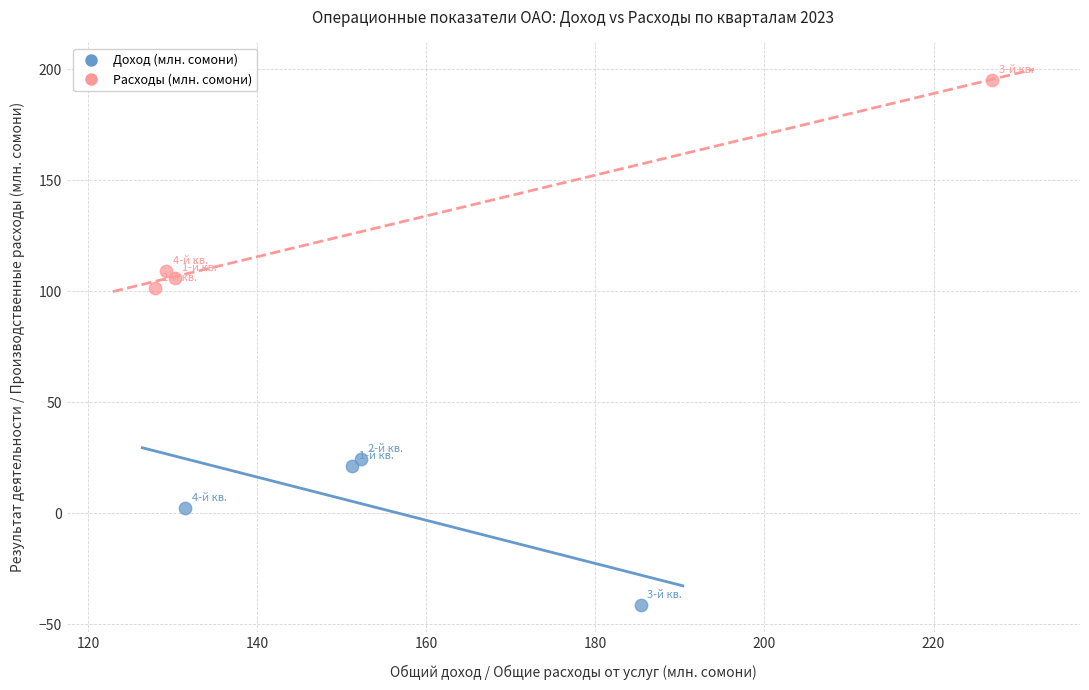

Which series reaches the minimum Y coordinate?

Доход (млн. сомони)